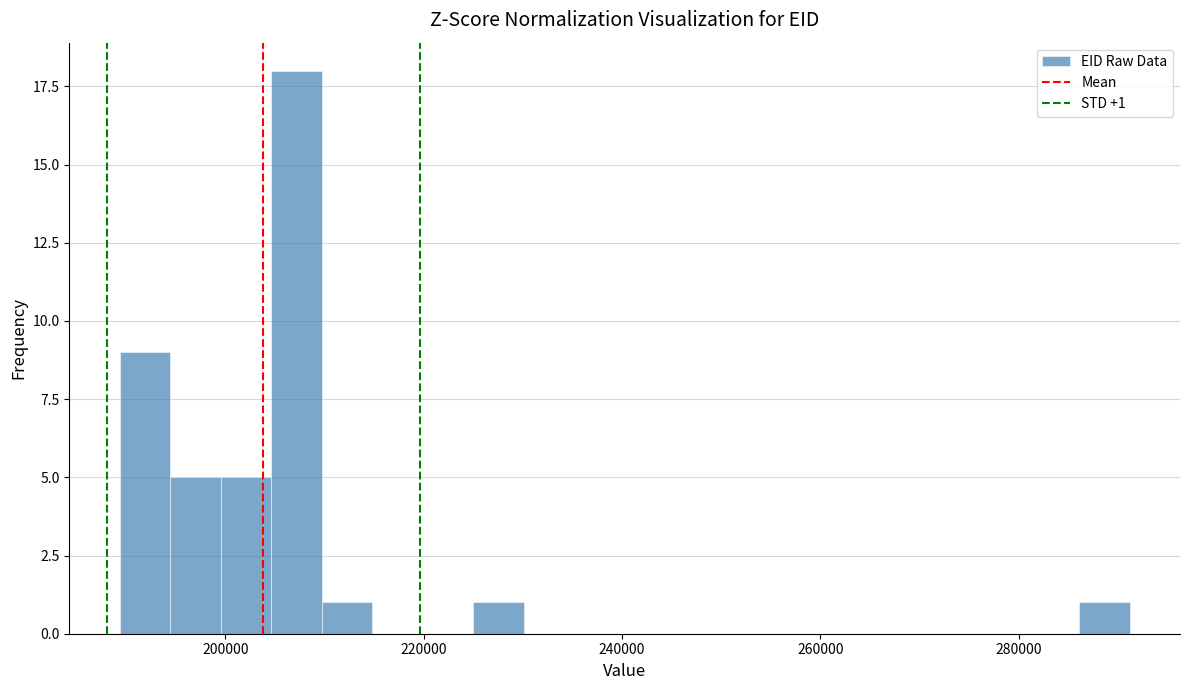

Around what value on the x-axis is the tallest bar? Give the approximate position of its centre, as read against the axis.

208000